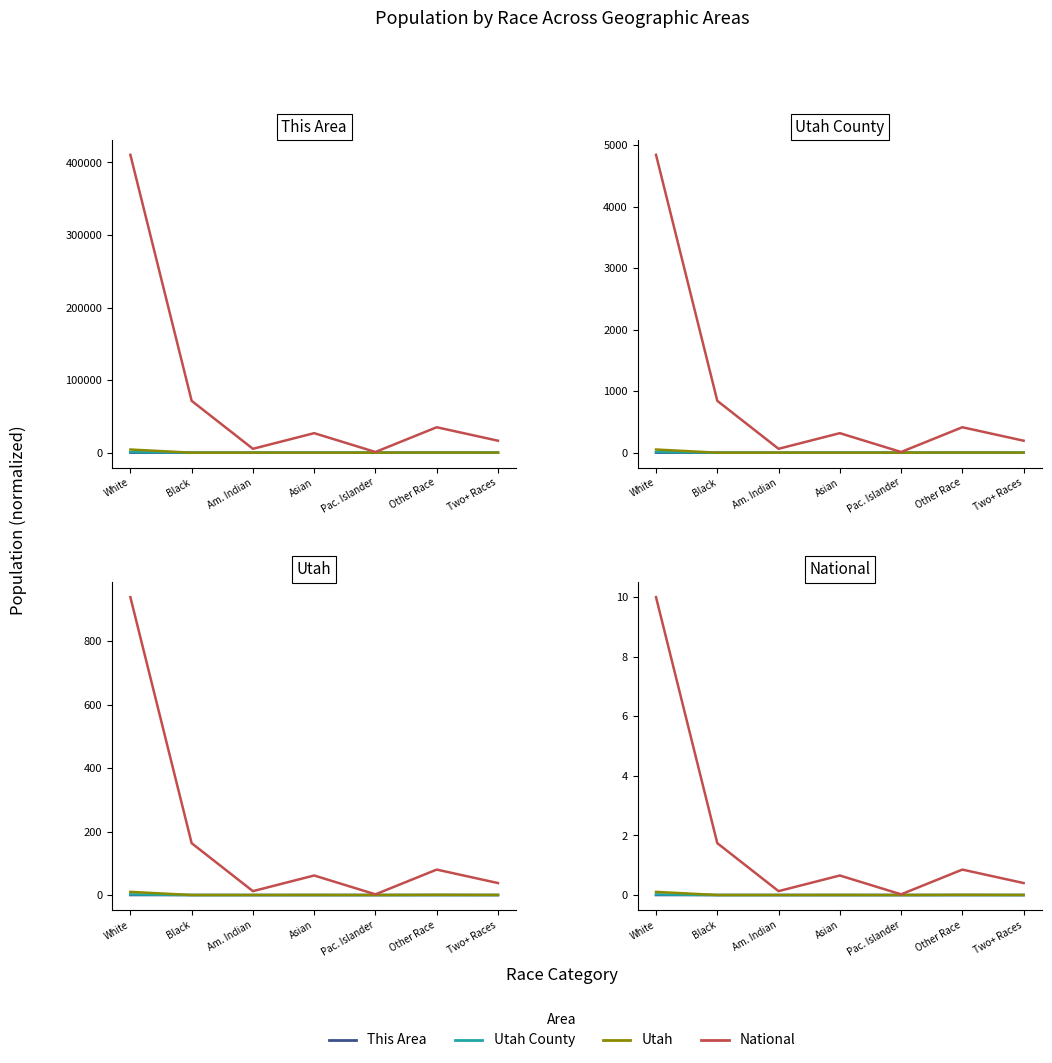

What is the total value across all series at Two+ Races?

0.4